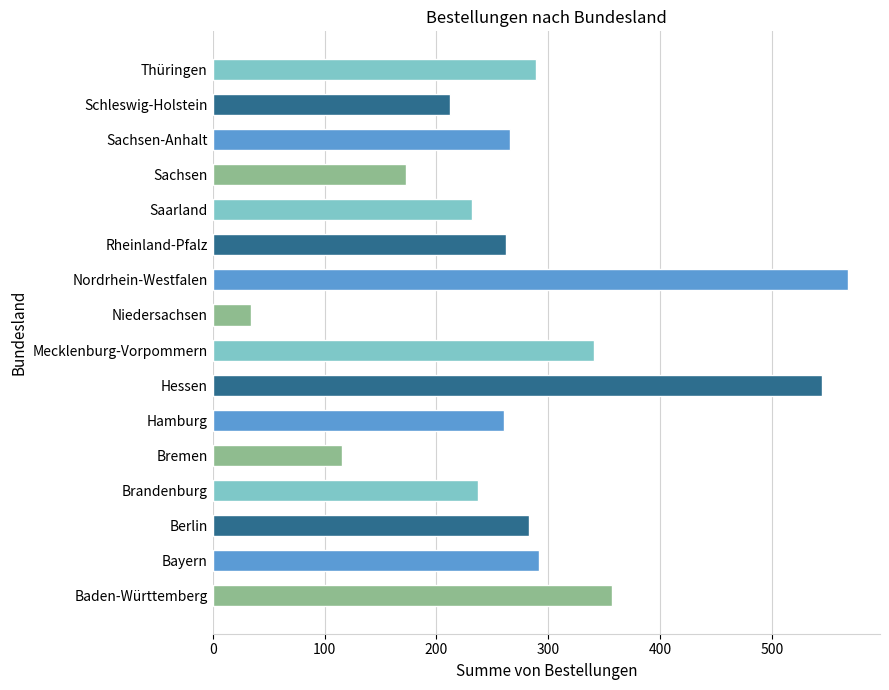

What is the difference between the maximum and minimum values?

534